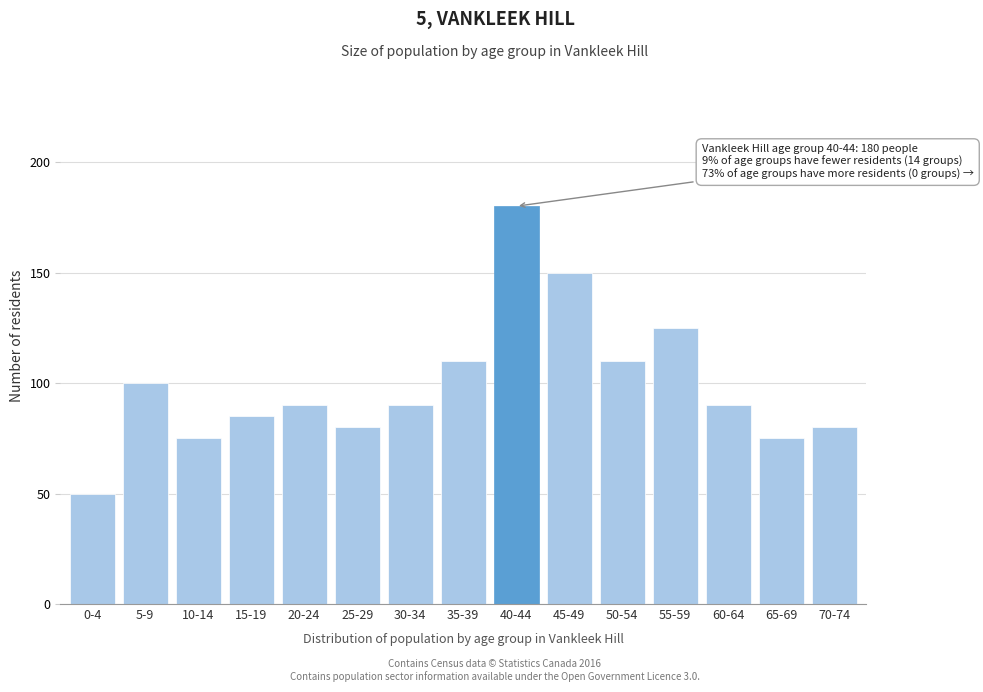

Reading left to right, list all the values displayed in this chart.

50	100	75	85	90	80	90	110	180	150	110	125	90	75	80